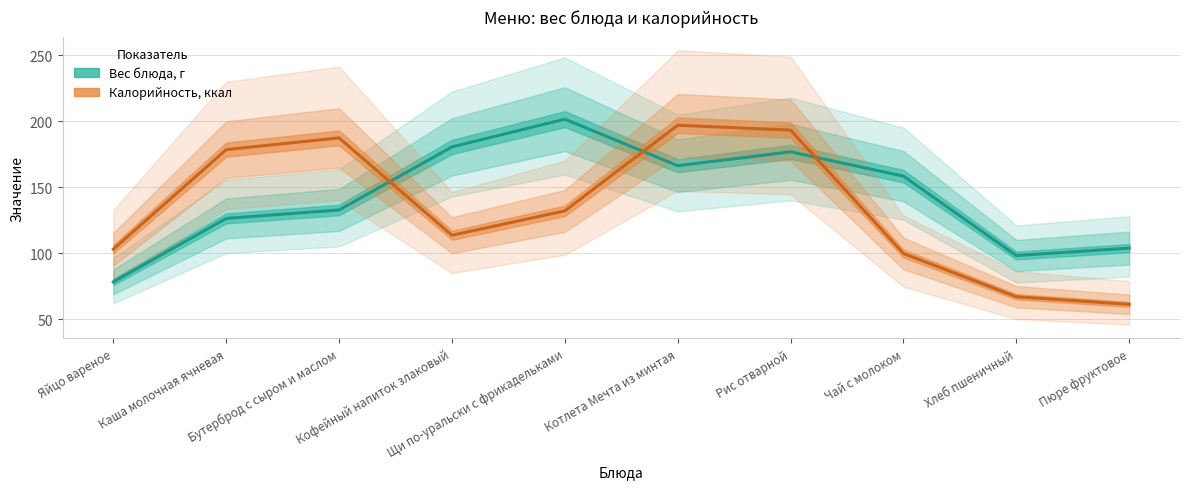

What are all the series names shown in the legend?

Вес блюда, г, Калорийность, ккал